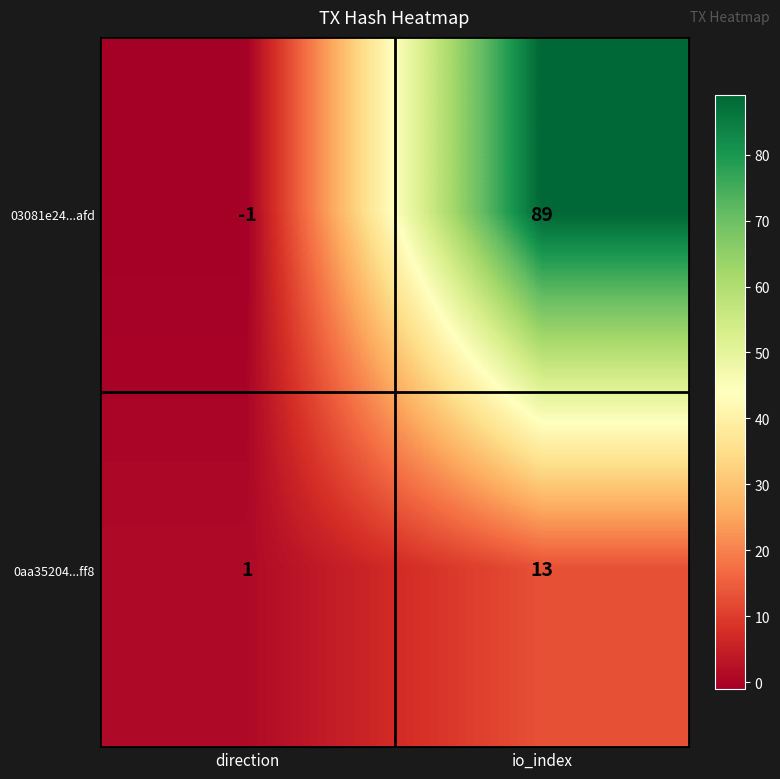

Rank the series by their maximum value, from highest to lowest.

03081e24...afd, 0aa35204...ff8